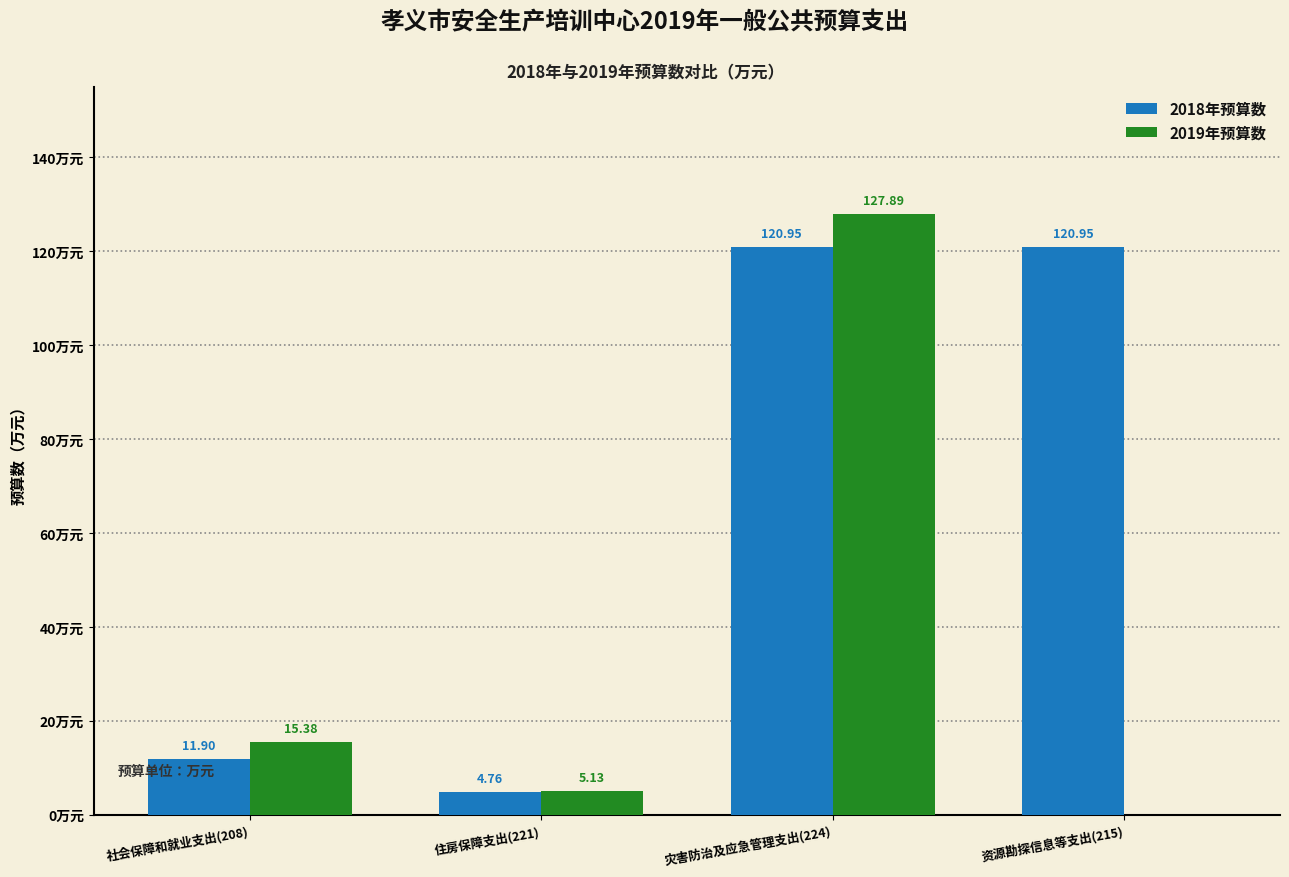

Which series changed the most between 社会保障和就业支出(208) and 资源勘探信息等支出(215)?

2018年预算数